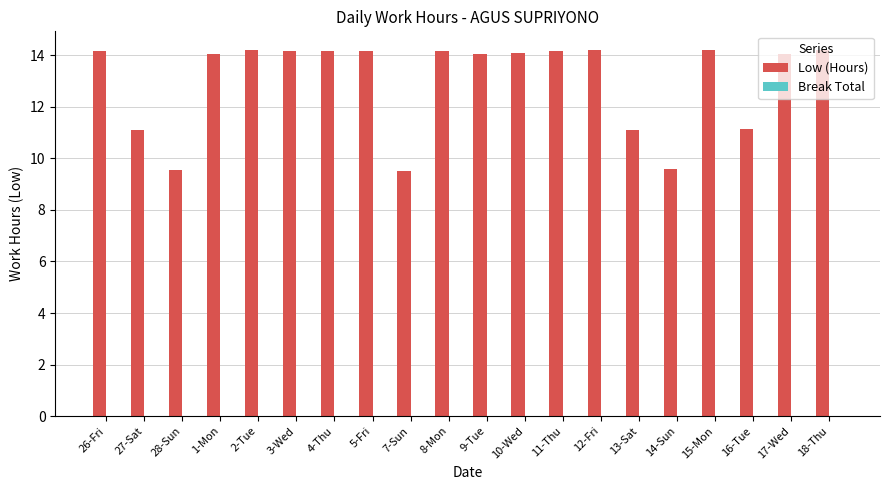

What is the sum of the values at 27-Sat and 3-Wed?

25.2